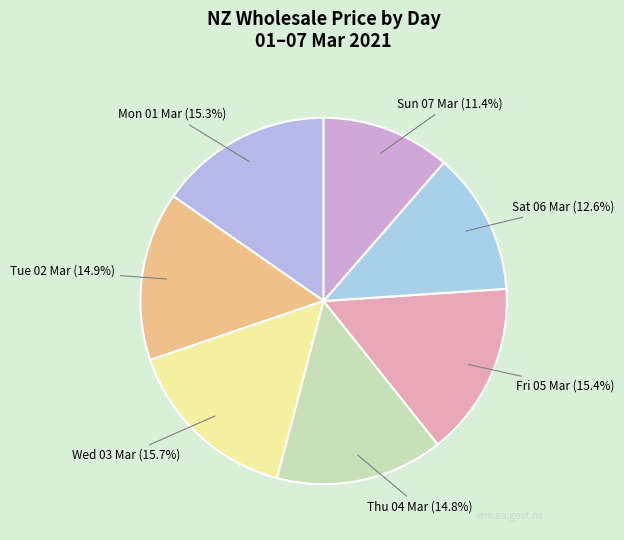

Which slice is the smallest?

Sun 07 Mar